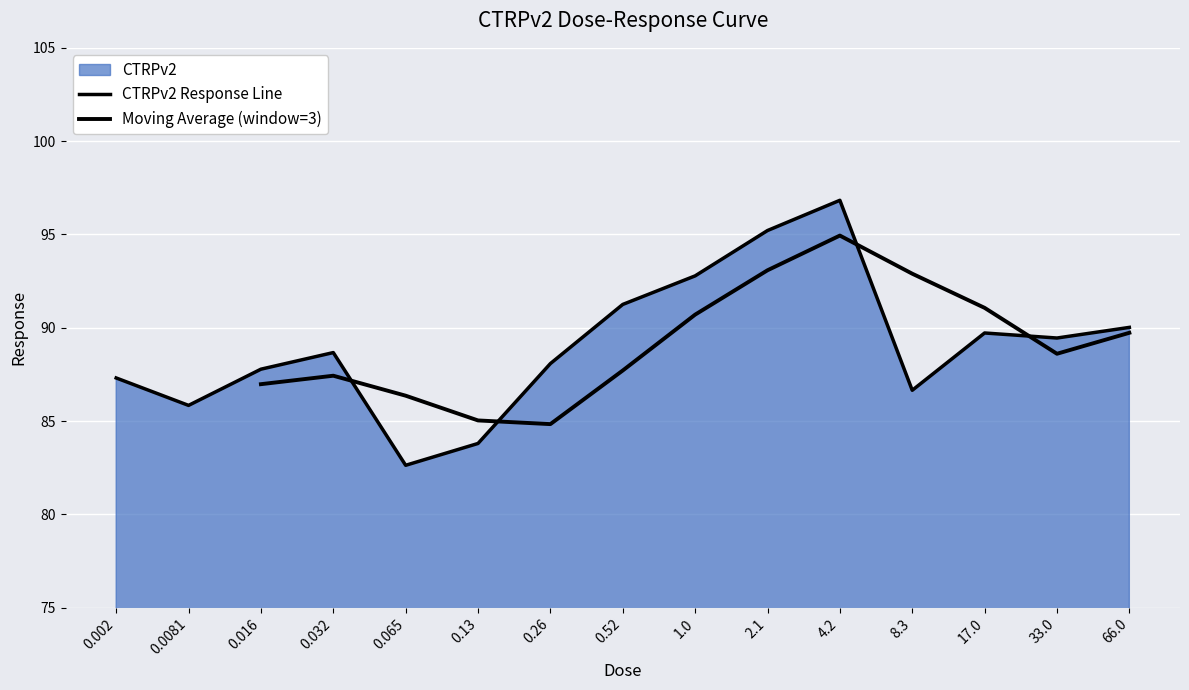

What is the label of the 14th point from the right?

0.0081